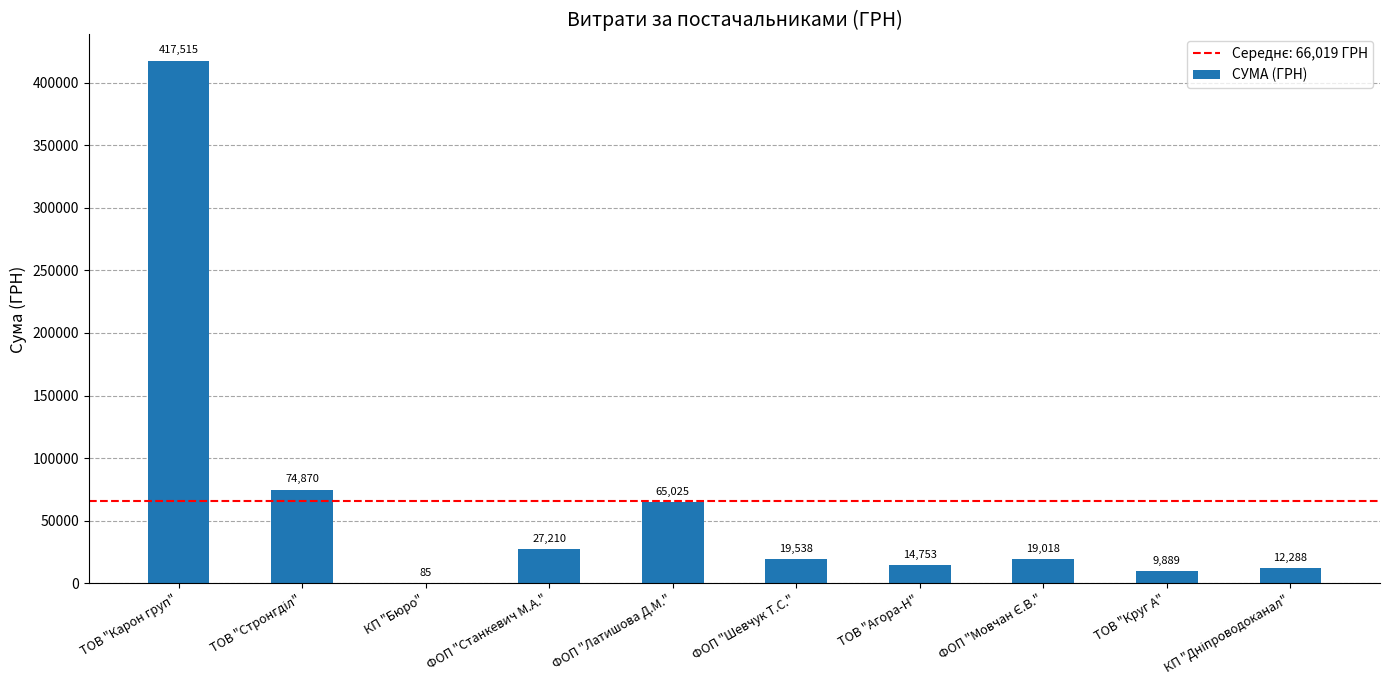

What is the ratio of the value at ТОВ "Агора-Н" to the value at ФОП "Шевчук Т.С."?

0.8